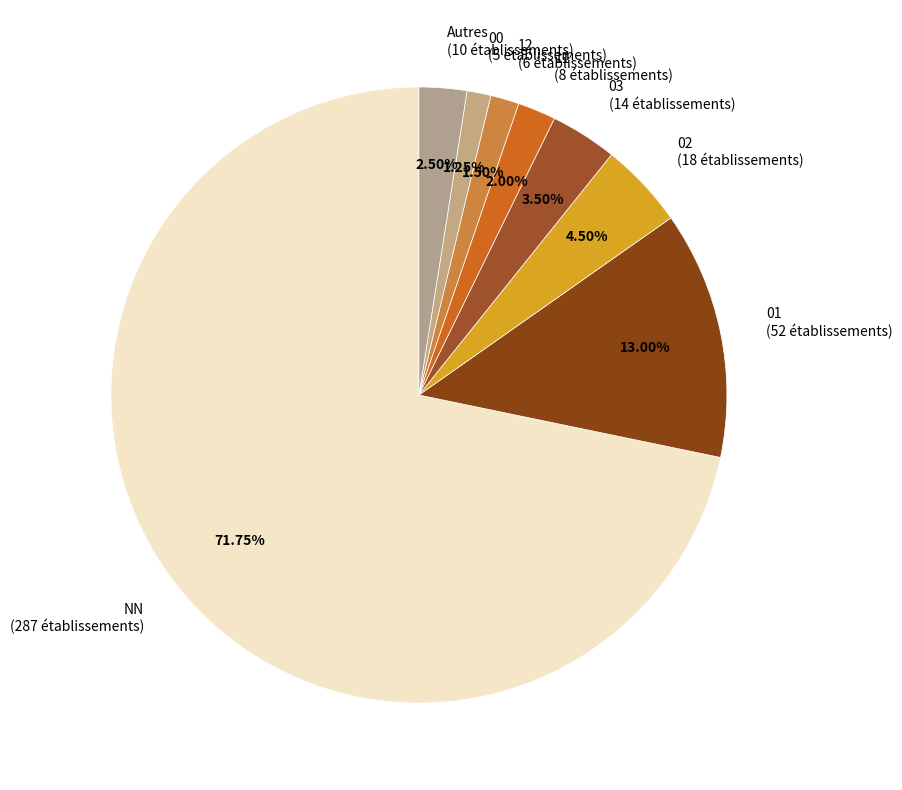

Does any single category account for the majority?

Yes